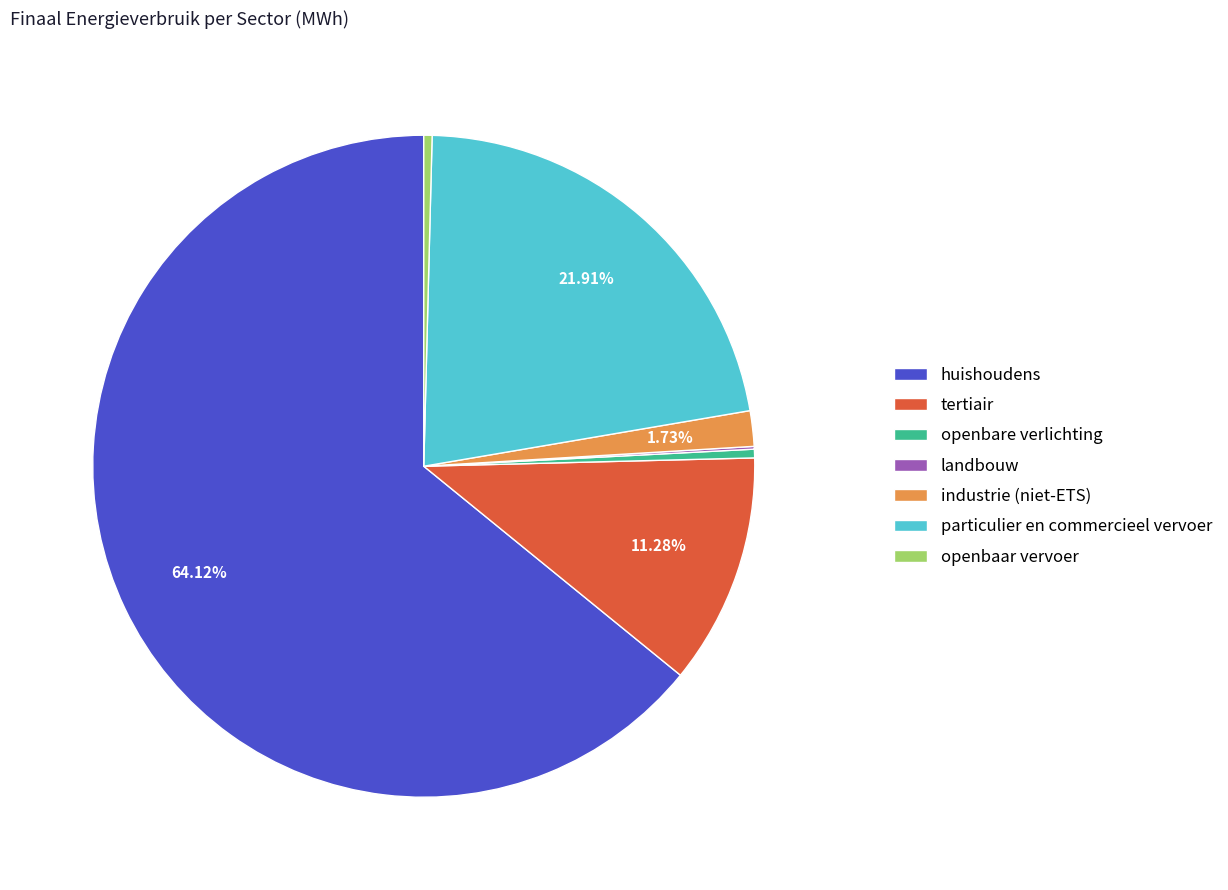

What percentage is the particulier en commercieel vervoer slice, to the nearest percent?

22%